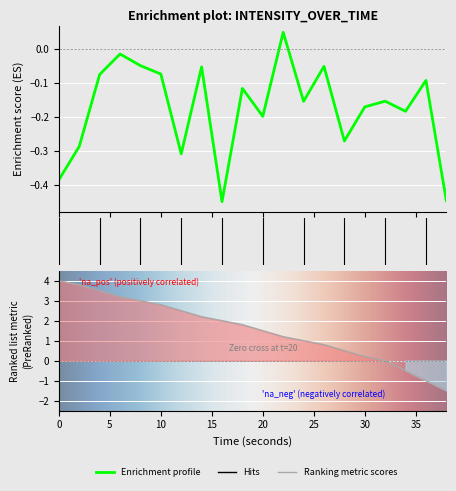

What is the difference between the maximum and minimum values?

0.5